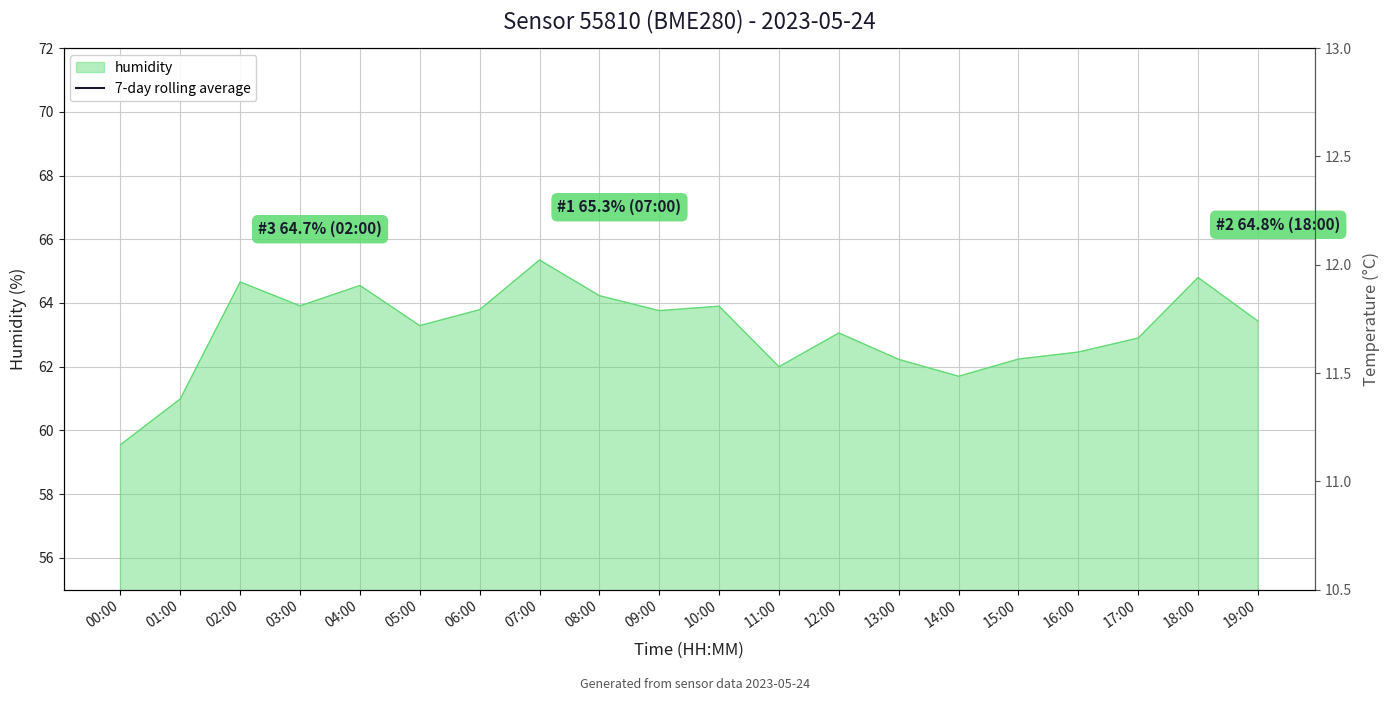

Count the number of data series in this chart.

1